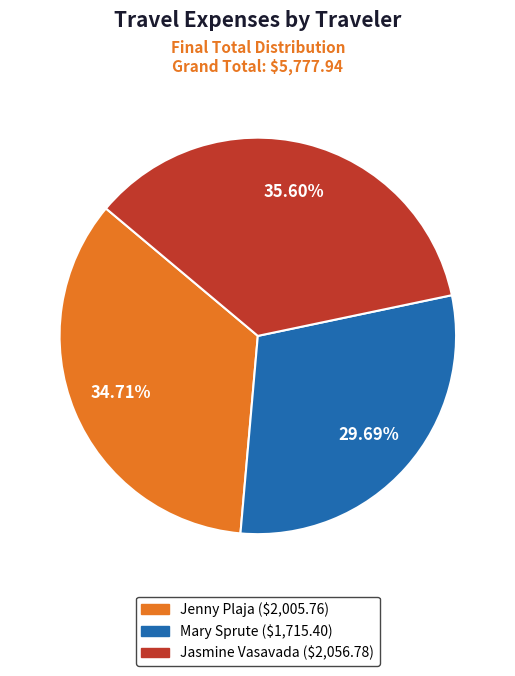

Is there a majority slice in this chart?

No